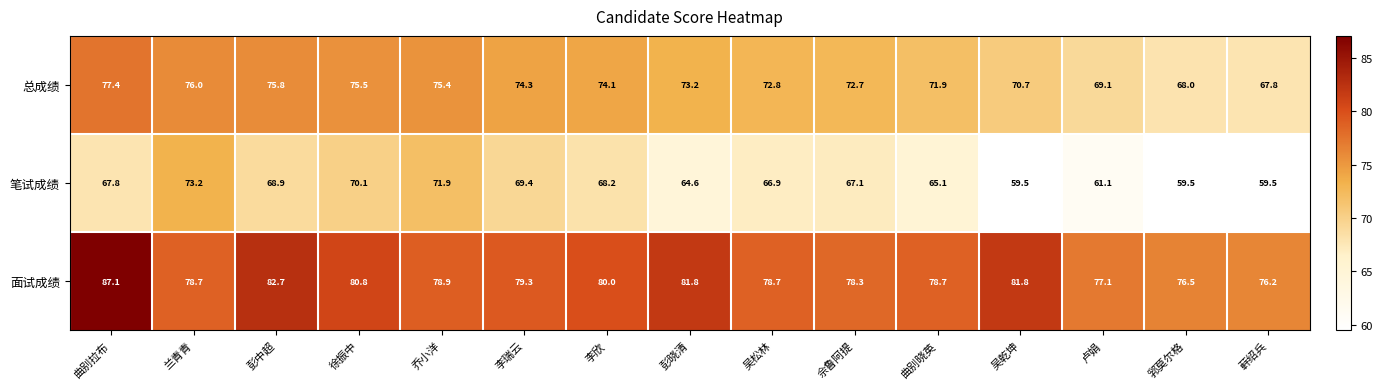

What value does the 总成绩 series have at 曲别晓英?

71.9